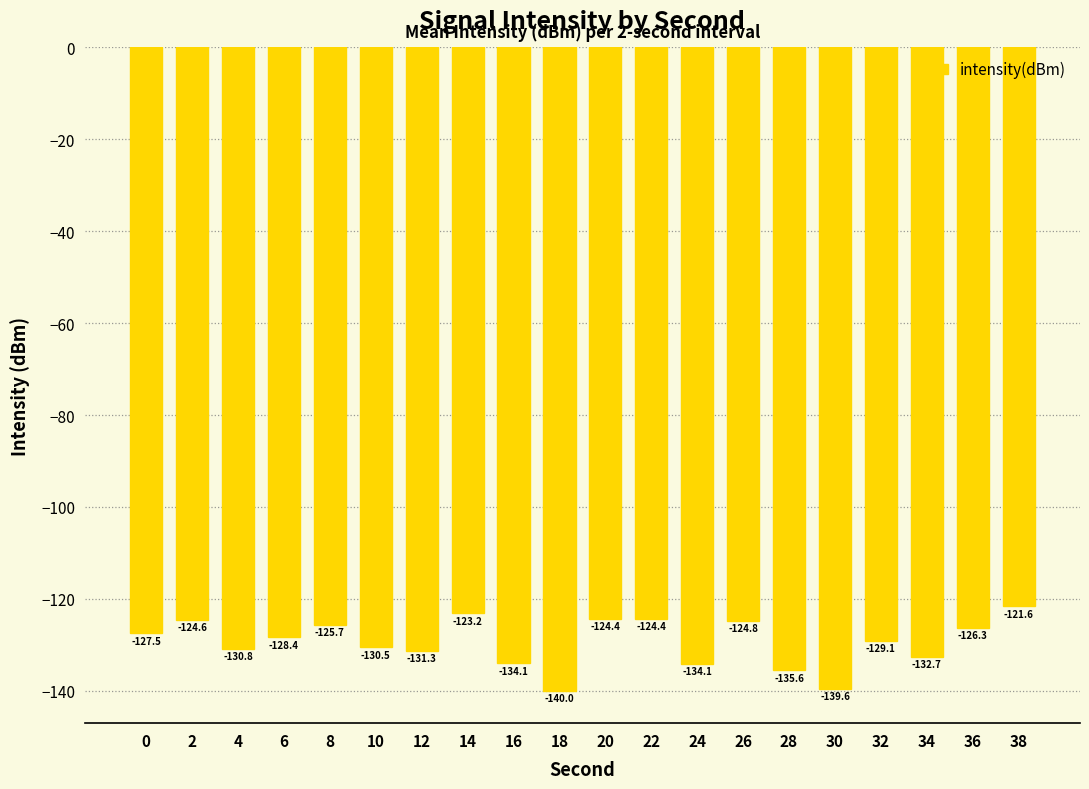

What is the greatest value displayed?

-121.6